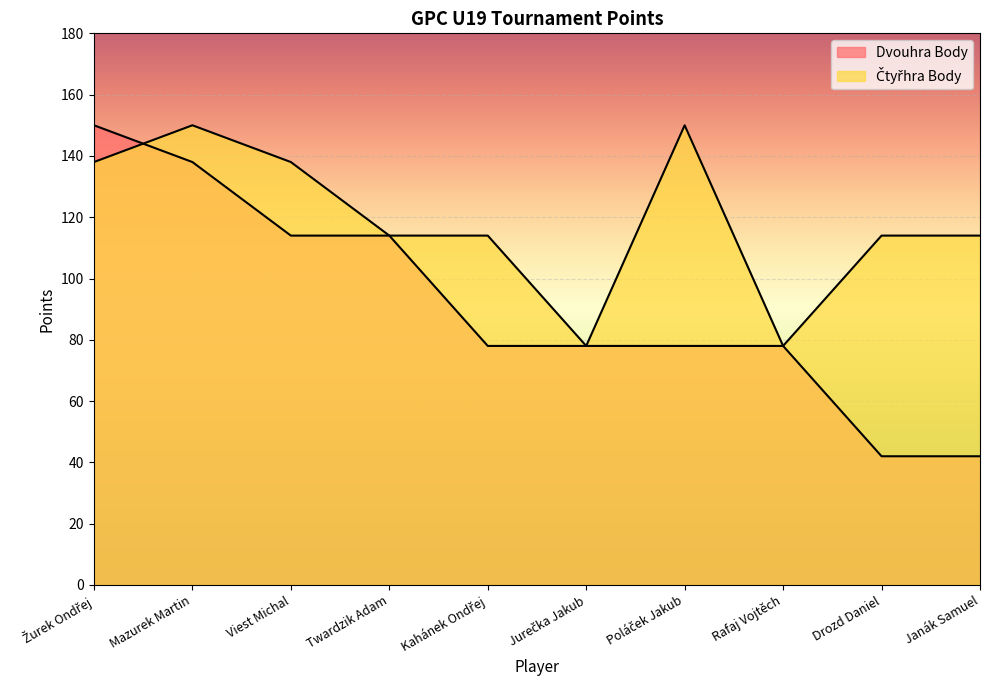

What is the sum of the Dvouhra Body values at Jurečka Jakub and Viest Michal?

192